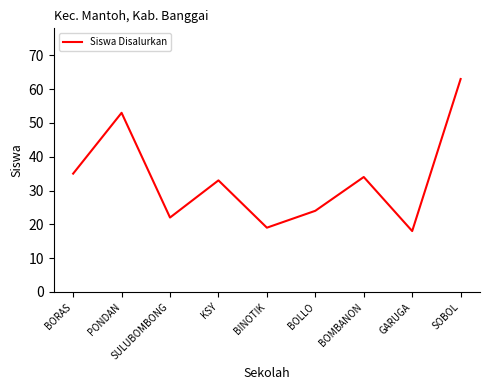

What is the sum of all values?

301